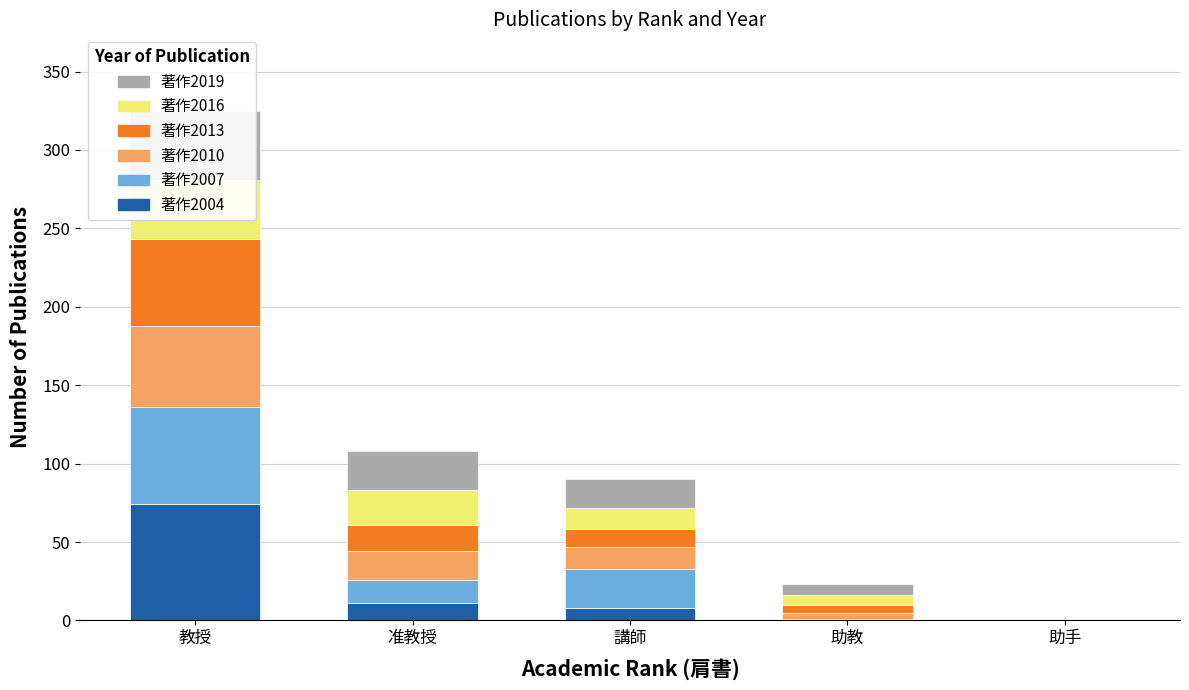

What is the difference between the second highest and second lowest values in the 著作2010 series?

14